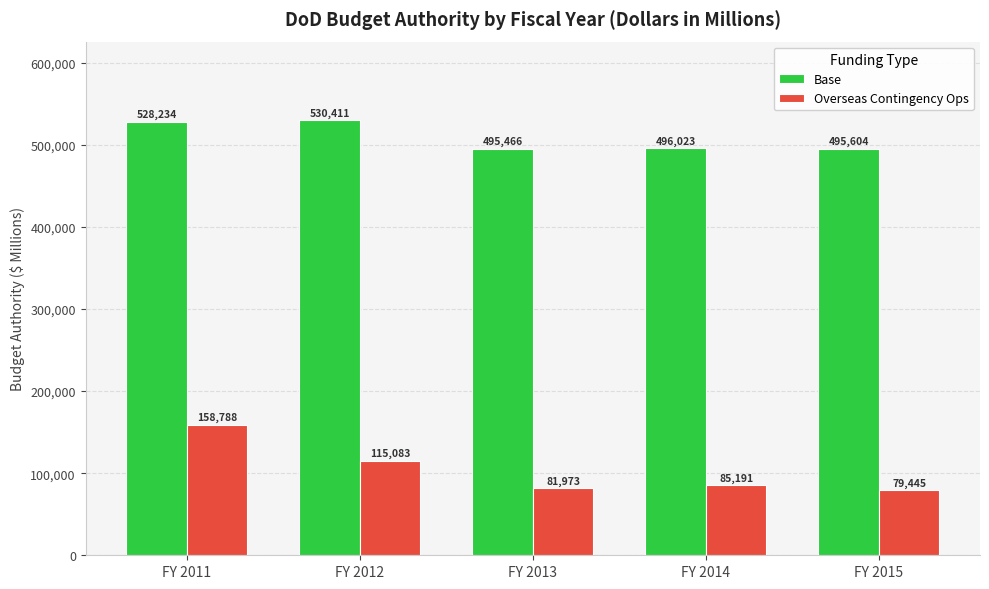

What is the sum of all Overseas Contingency Ops values?

520480